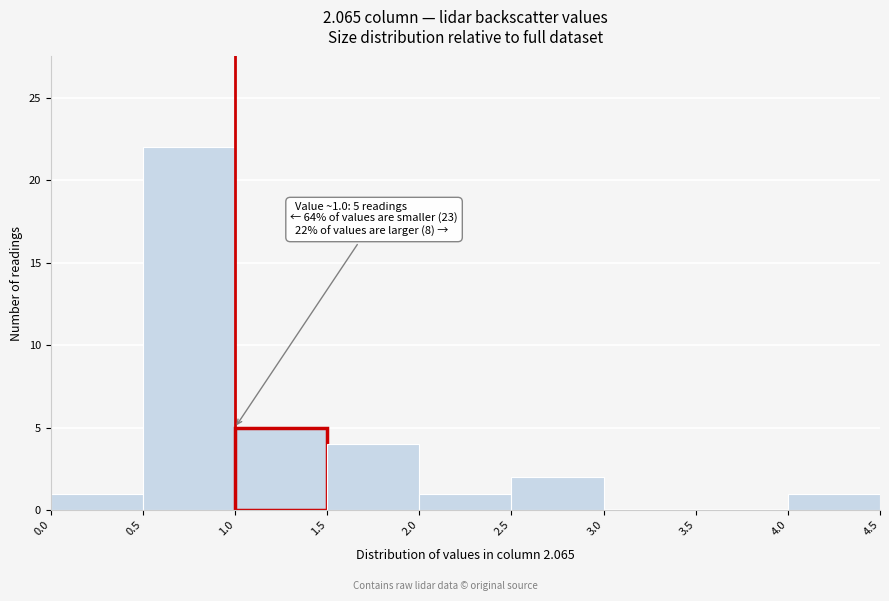

Which range on the x-axis has the tallest bar?

0.5 to 1.0